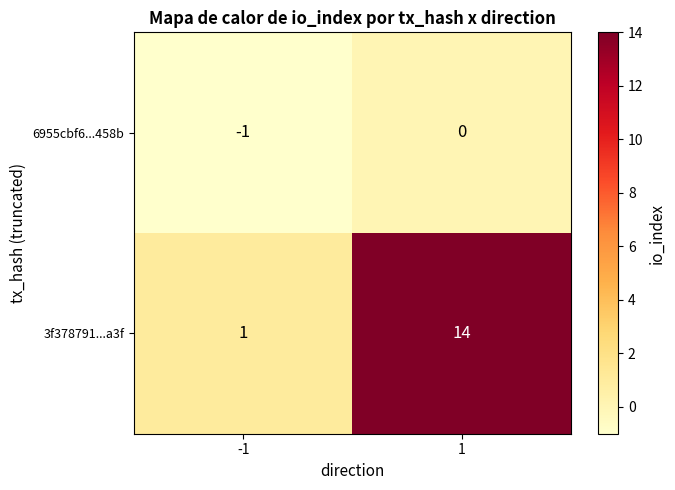

At 1, list the series in order from smallest to largest.

6955cbf6...458b, 3f378791...a3f